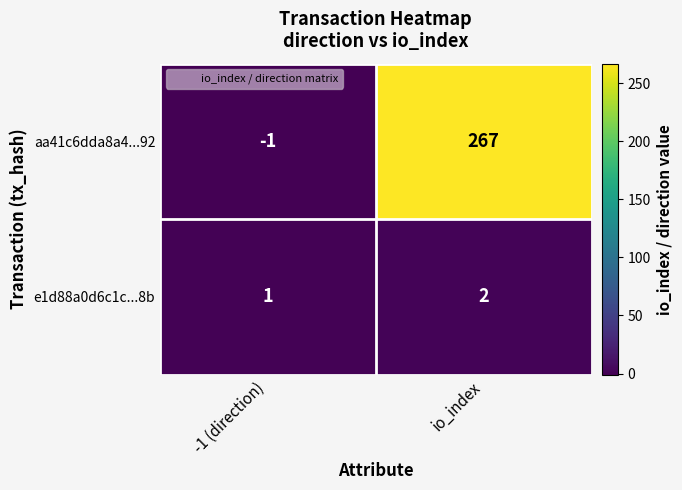

Reading left to right, what are all the values shown in this chart?

aa41c6dda8a4...92: -1	267
e1d88a0d6c1c...8b: 1	2